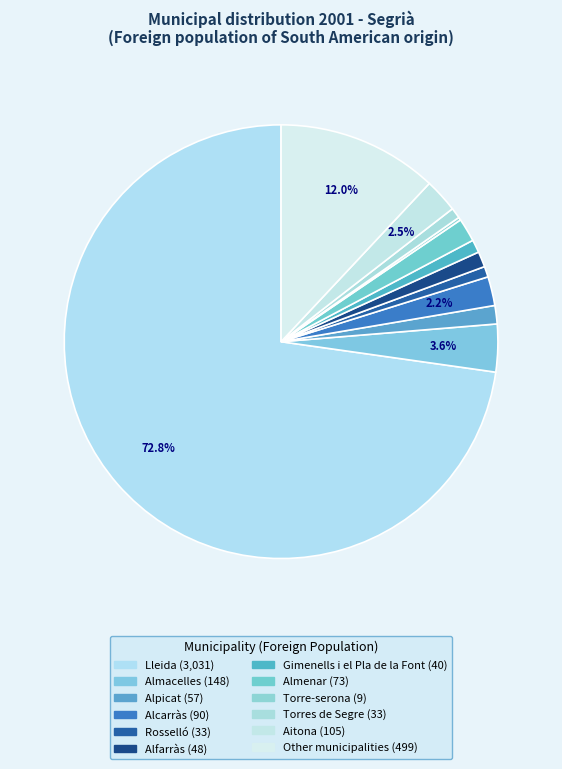

How many slices are in this pie chart?

12